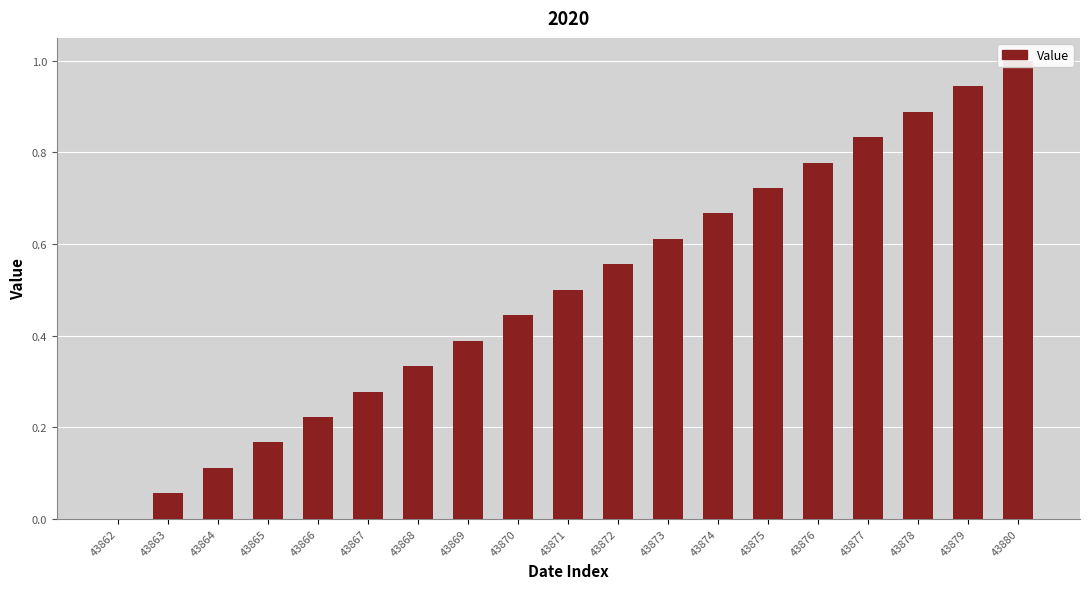

How many positive values are there?

18